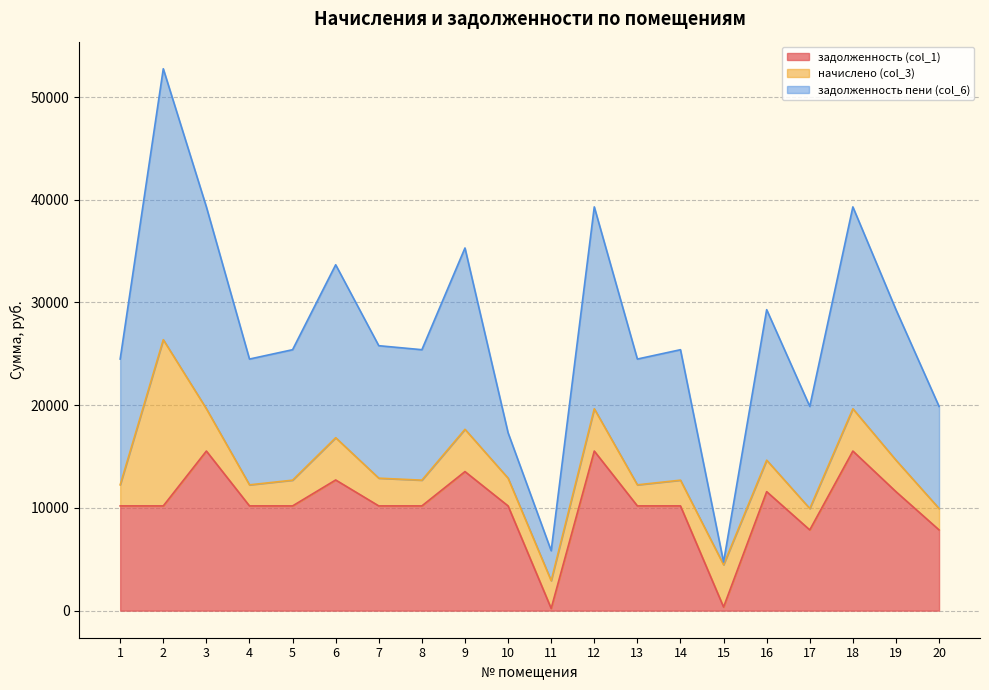

Where is the first local maximum for задолженность пени (col_6)?

2